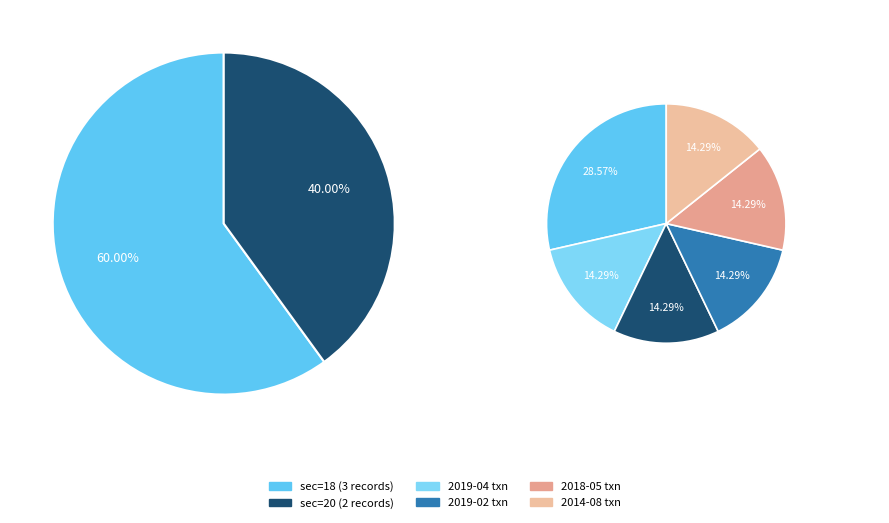

What percentage is the 20 slice, to the nearest percent?

40%